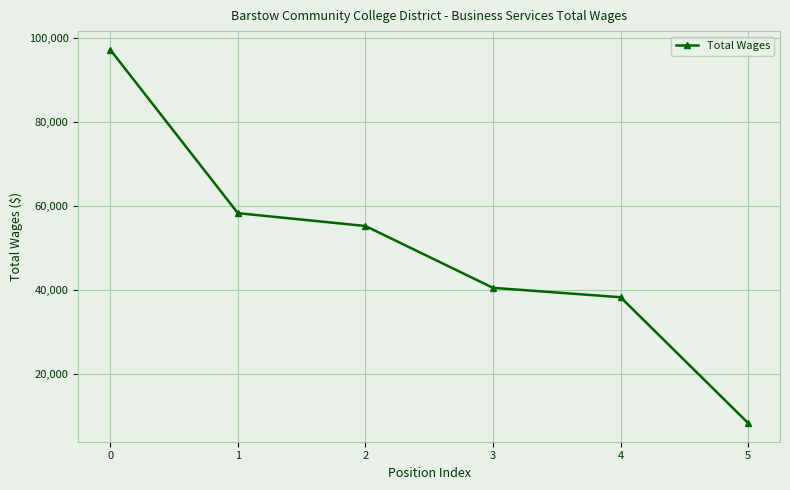

What is the change in value from 1 to 2?

-3054